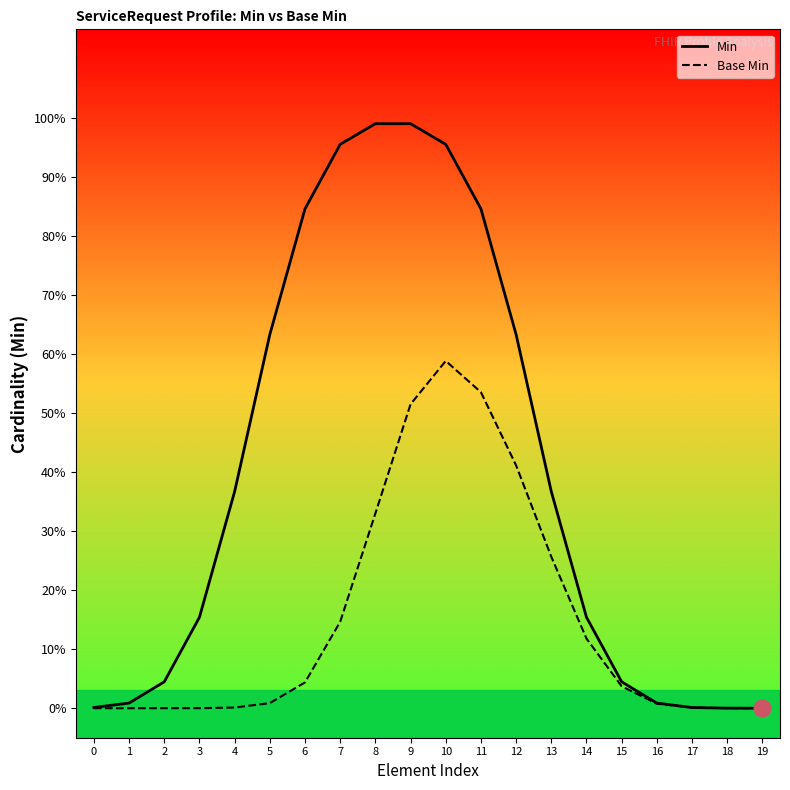

Between 7 and 4, which is larger?

7